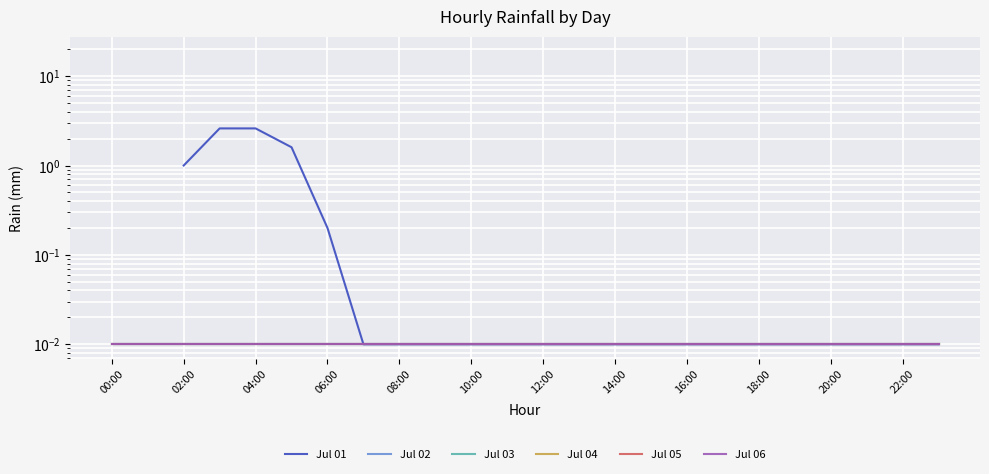

Where is Jul 02 nearest to the value 0?

00:00